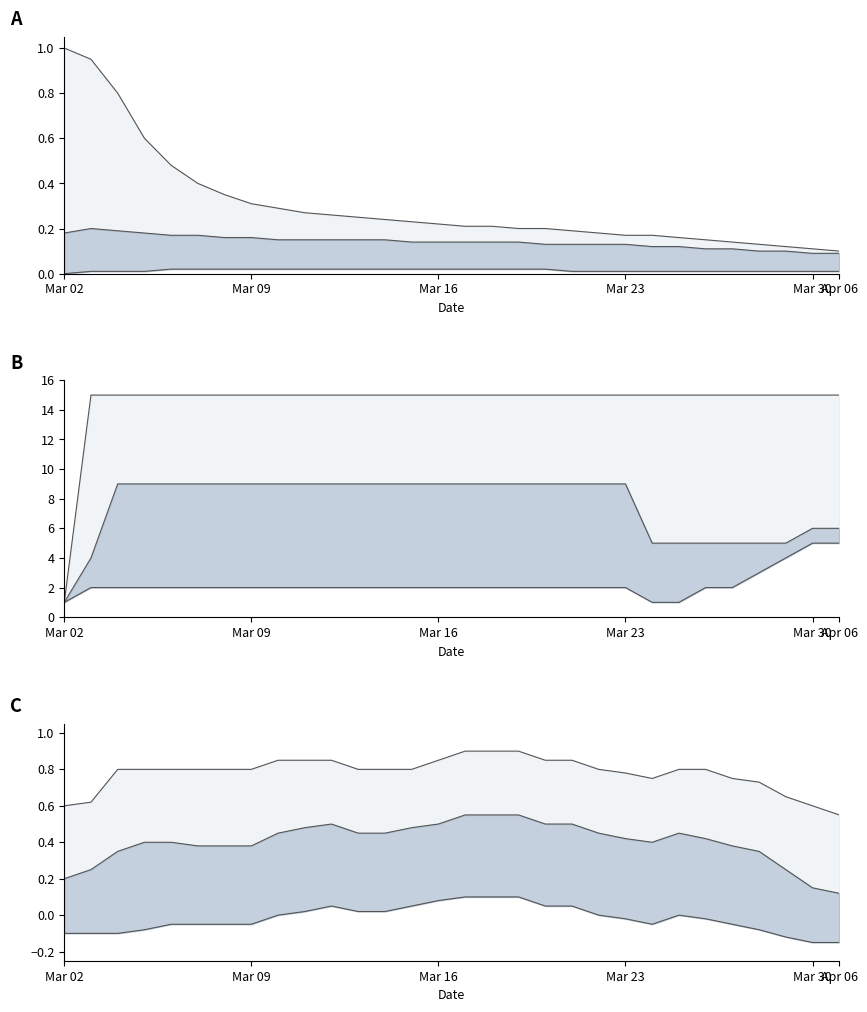

The value of upper_line at Mar 16 is 0.3. True or false?

False